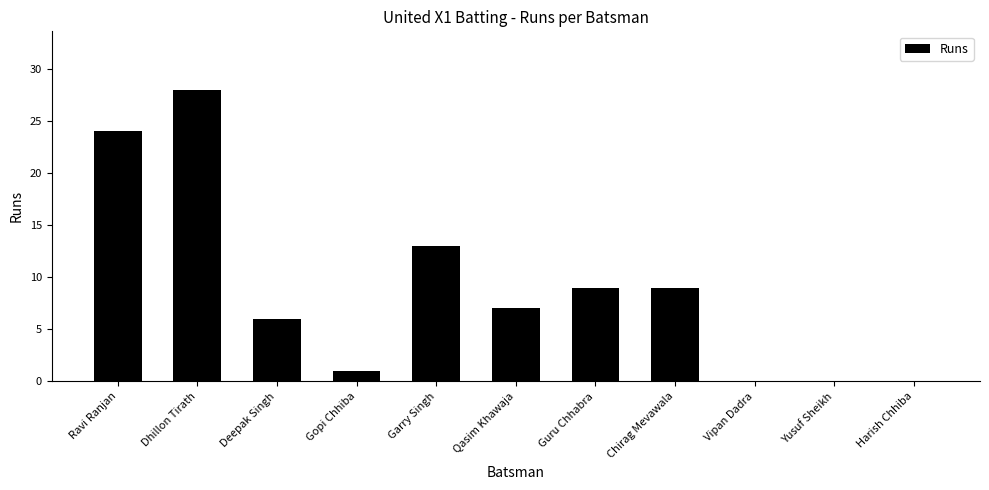

Which has a higher value, Qasim Khawaja or Vipan Dadra?

Qasim Khawaja